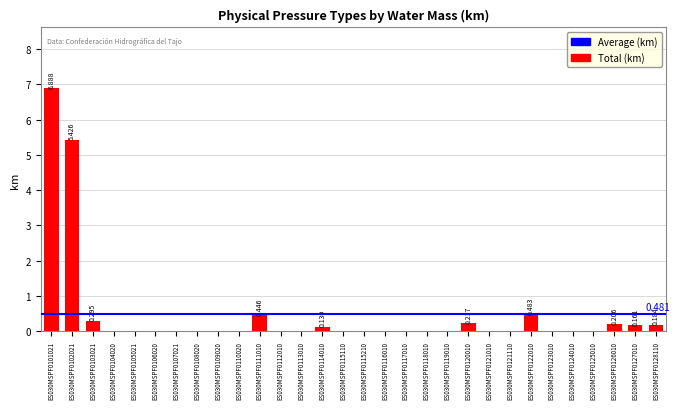

What is the difference between the maximum and minimum values?

6.9